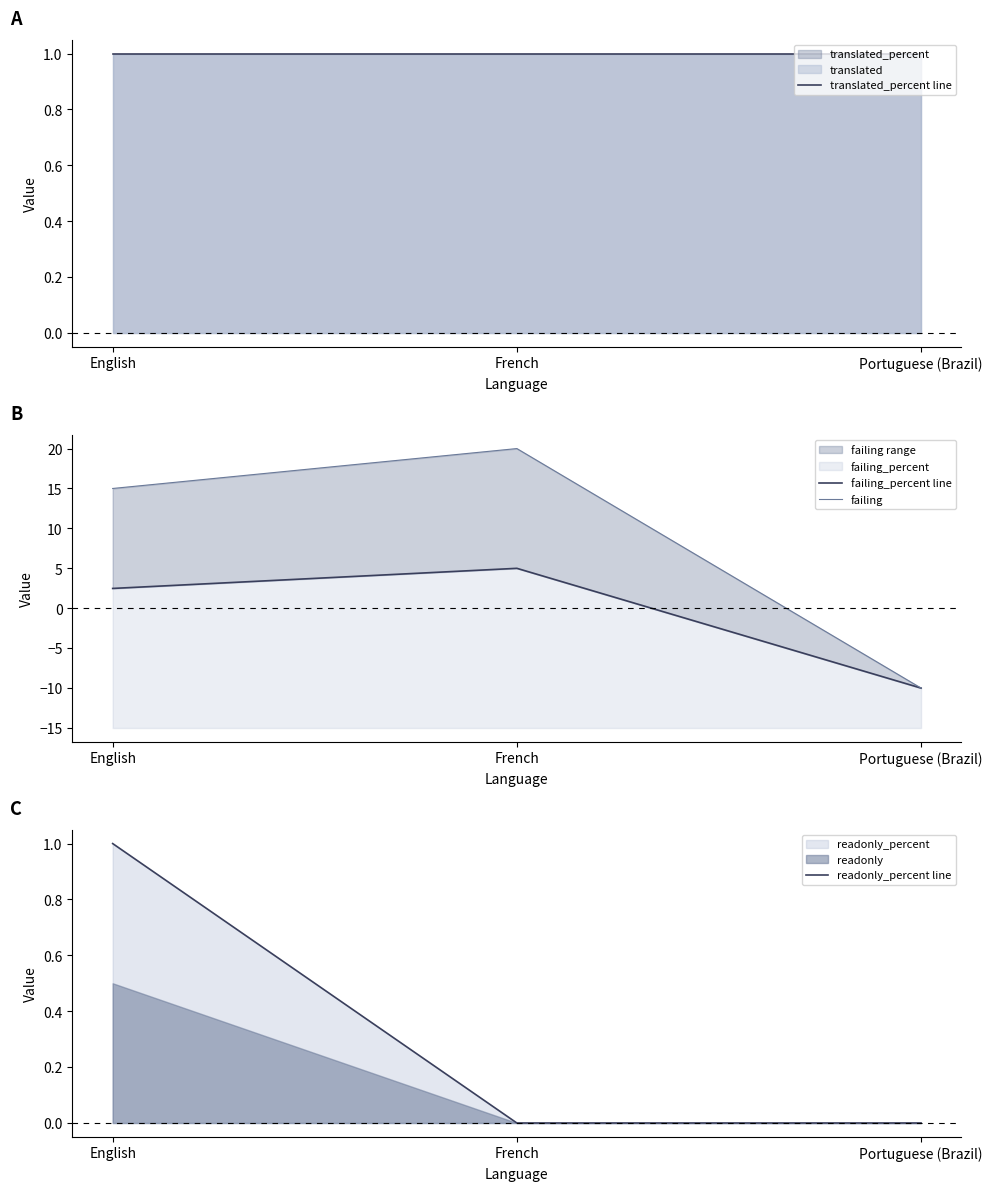

Count the failing values in the range -10 to 20.

3